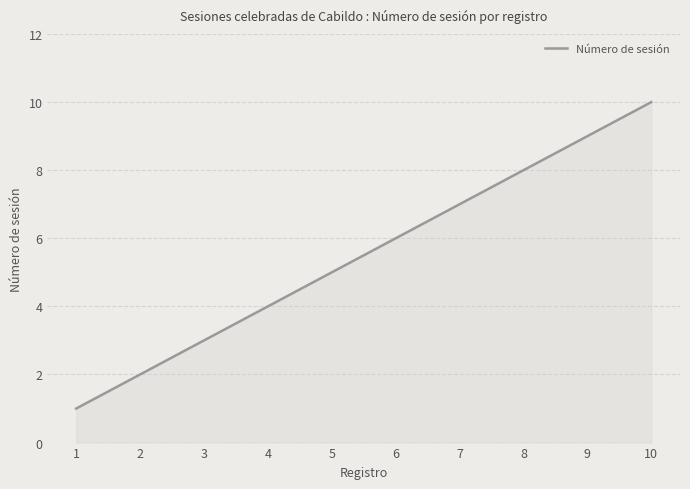

List the labels in order of value, smallest first.

1, 2, 3, 4, 5, 6, 7, 8, 9, 10